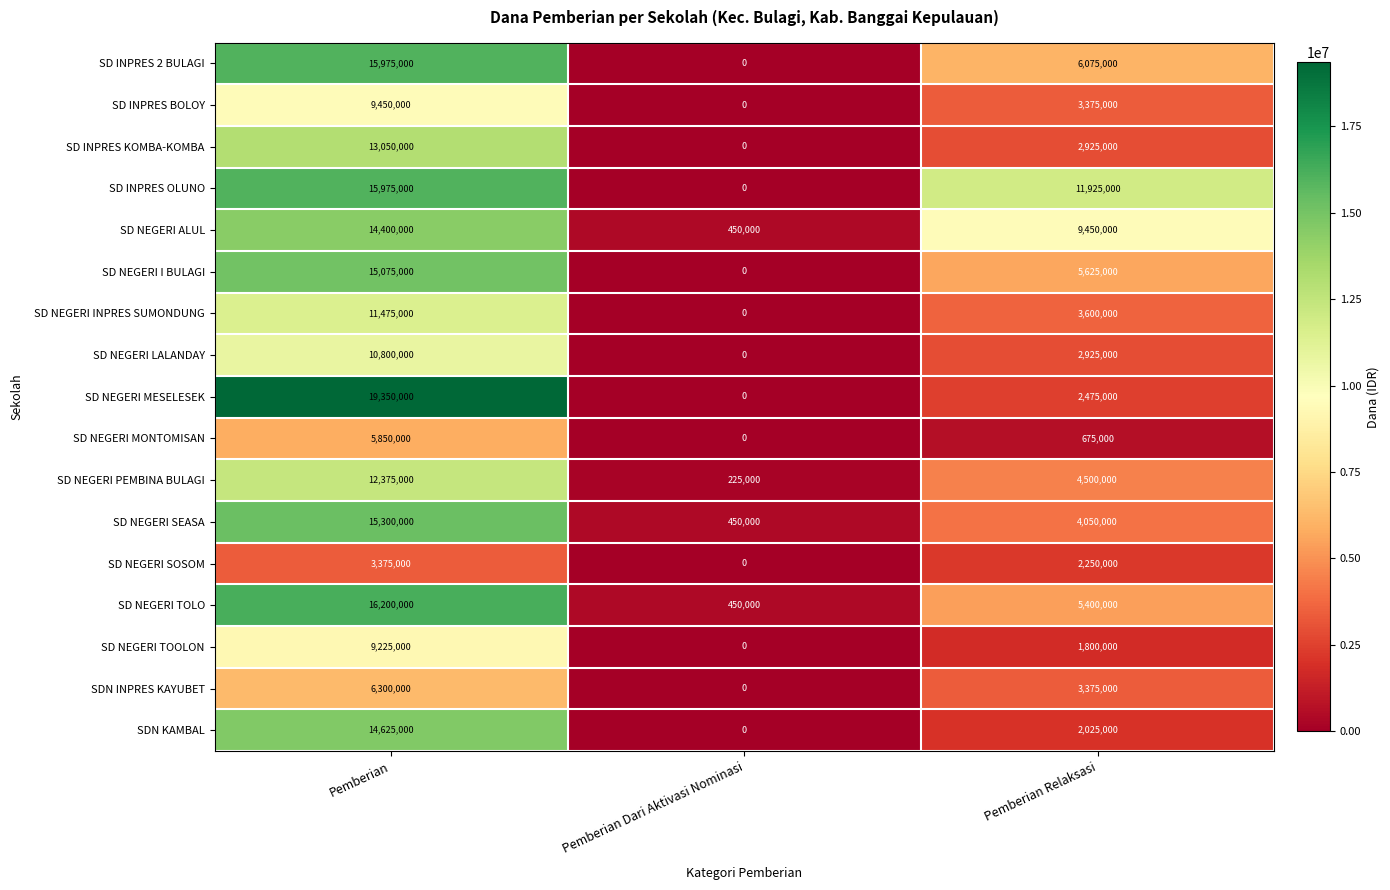

How many values in the SD NEGERI MESELESEK series are below 2475000?

1